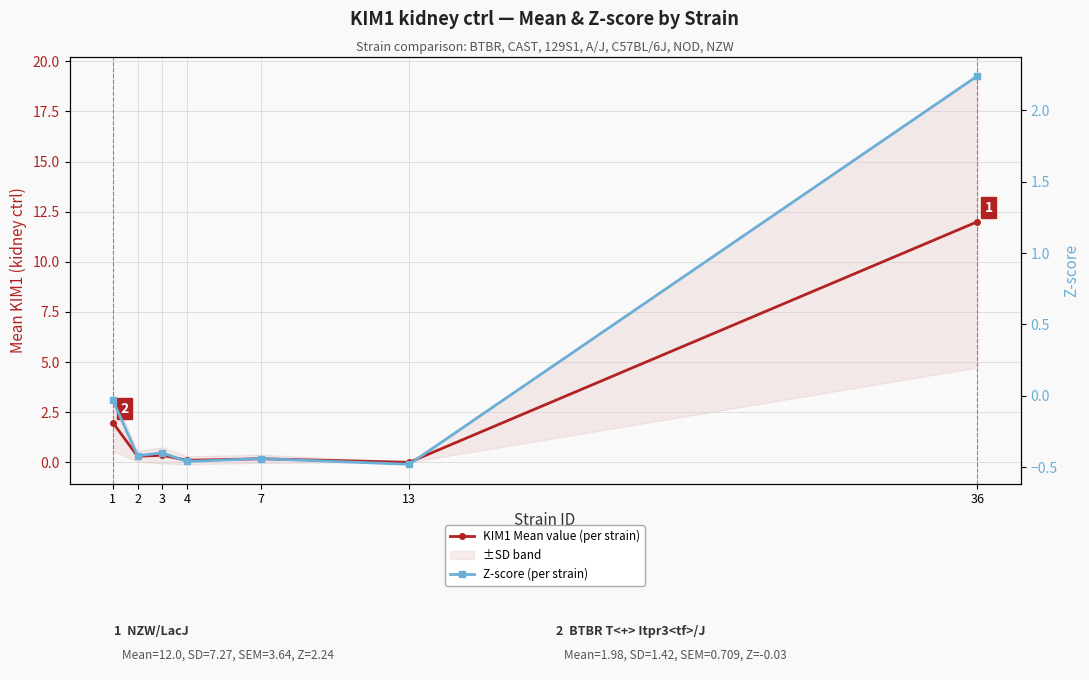

The value of KIM1 Mean value (per strain) at 4 is 0.1. True or false?

True